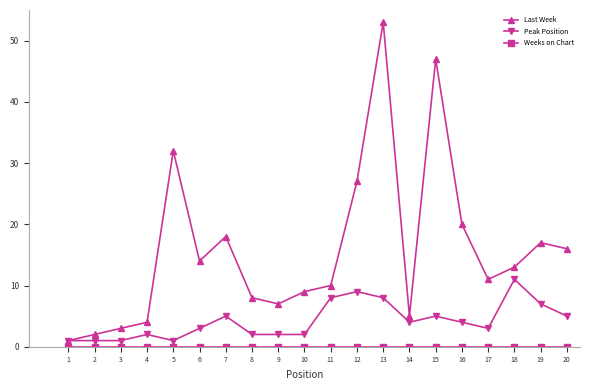

At how many categories does at least one series exceed 40?

2